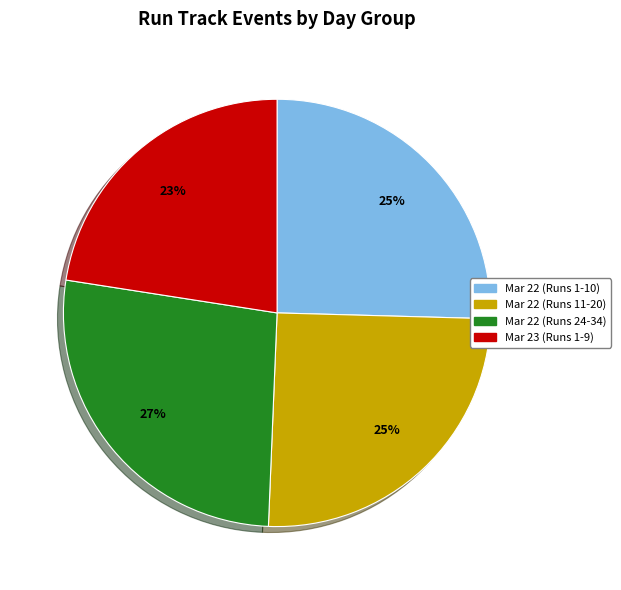

To the nearest percent, what is the difference between the largest and smallest slice percentages?

4%